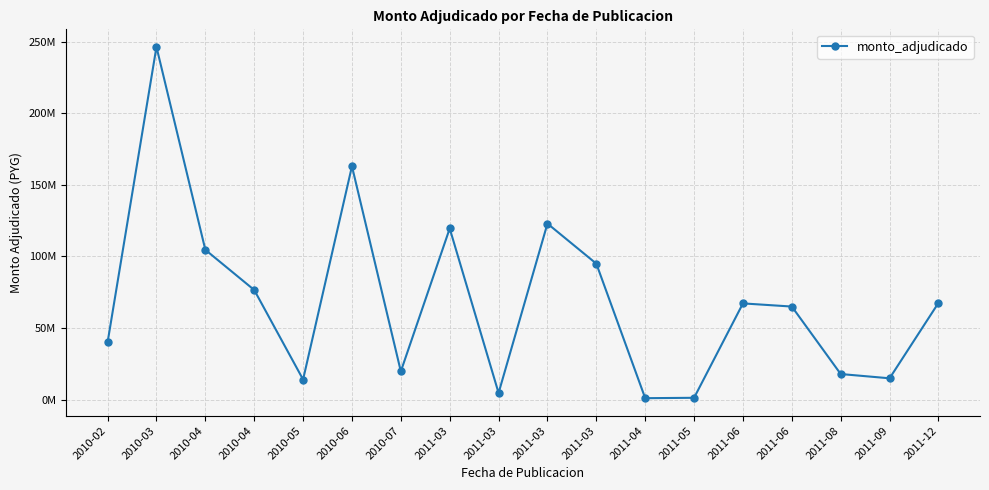

Is it true that the value at 2011-04 is 334752?

False